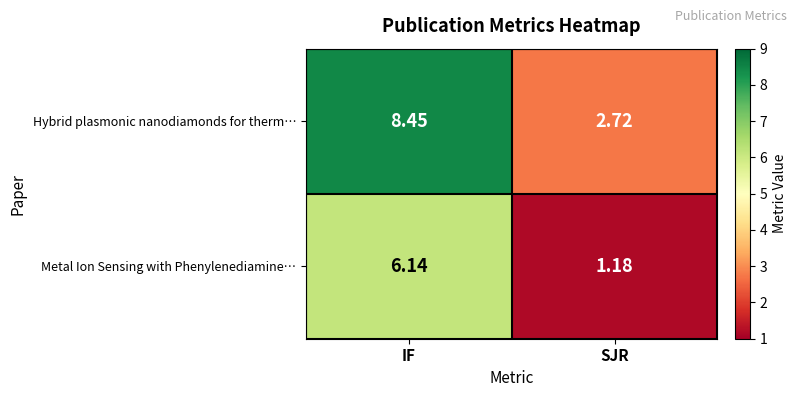

At how many categories does at least one series exceed 4?

1